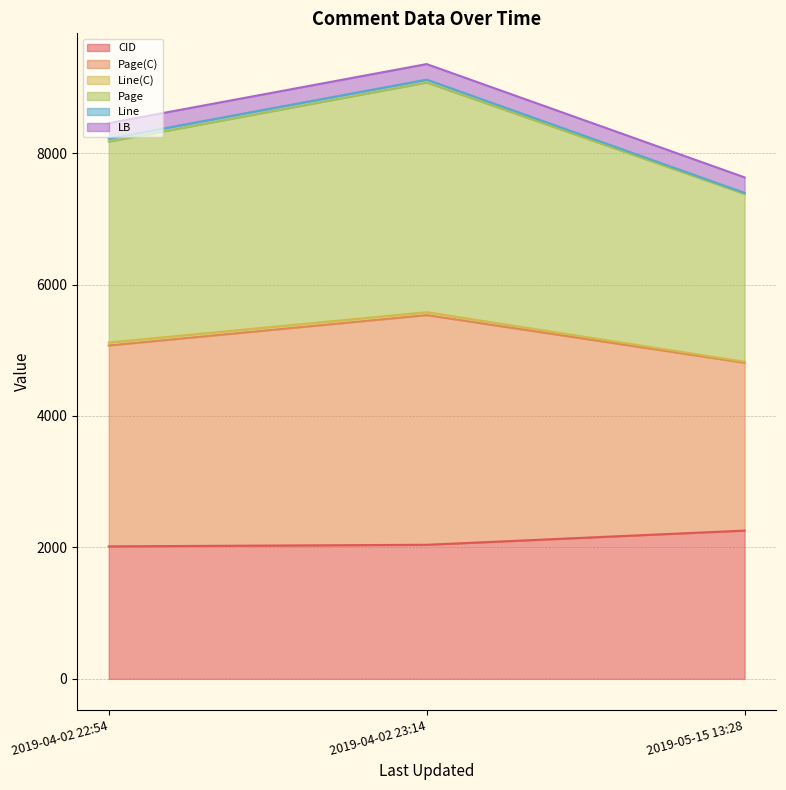

At which category does the chart reach its minimum across all series?

2019-04-02 22:54